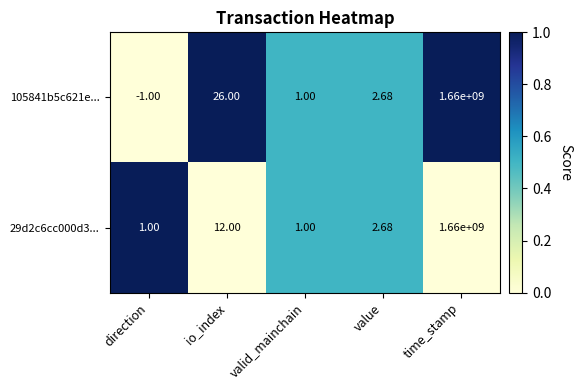

At direction, list the series in order from largest to smallest.

29d2c6cc000d3..., 105841b5c621e...